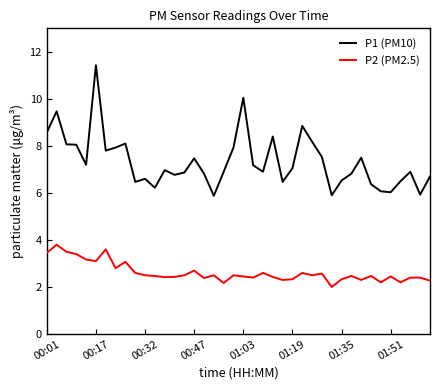

True or false: P2 (PM2.5) and P1 (PM10) cross at least once.

False